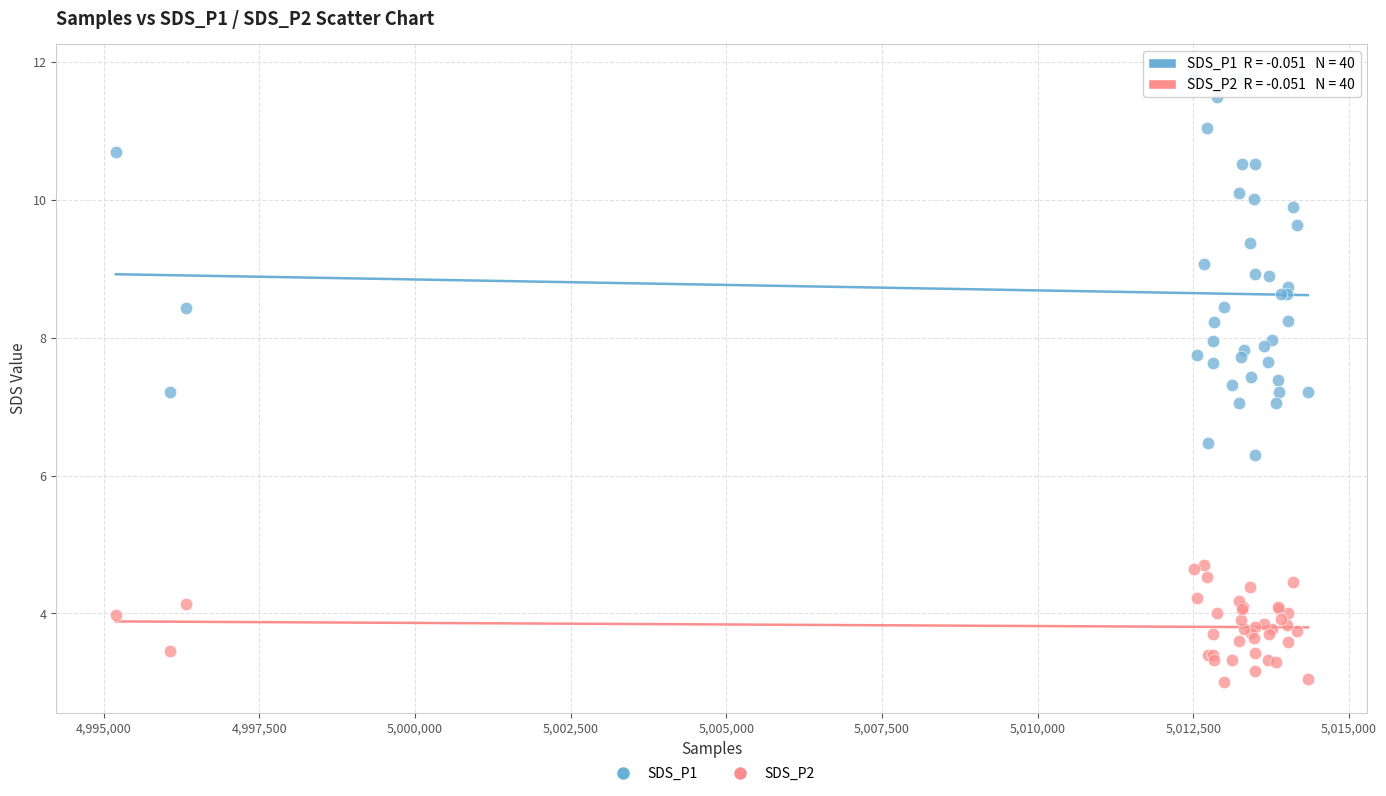

Which series has the widest spread of Y values?

SDS_P1